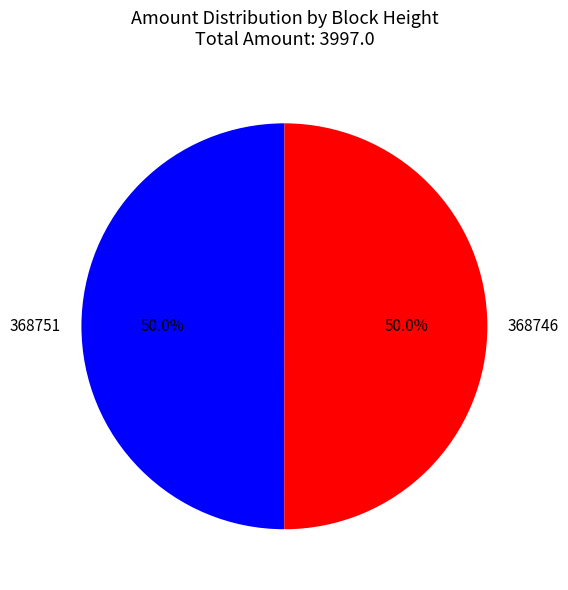

Combined, do 368751 and 368746 account for over 50%?

Yes